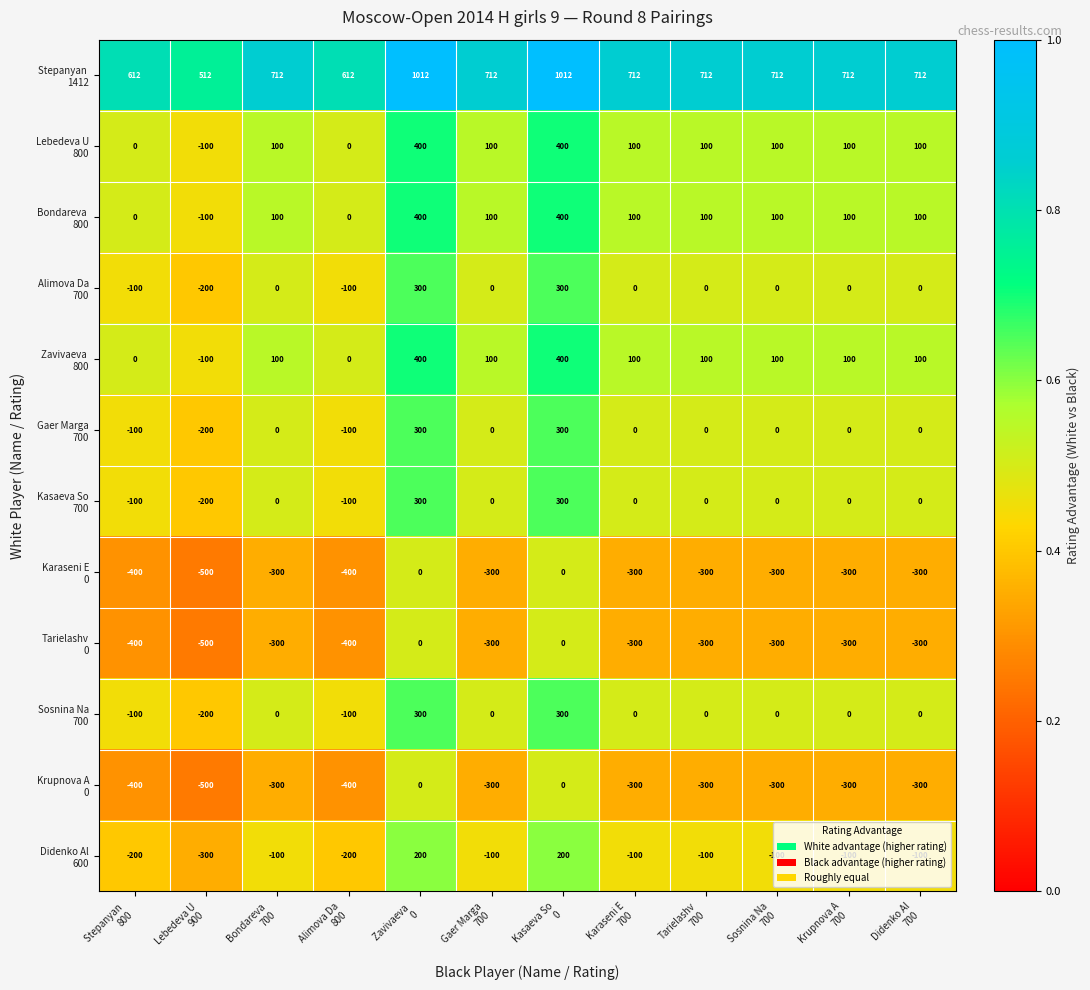

What is the minimum value shown in the chart?

-500